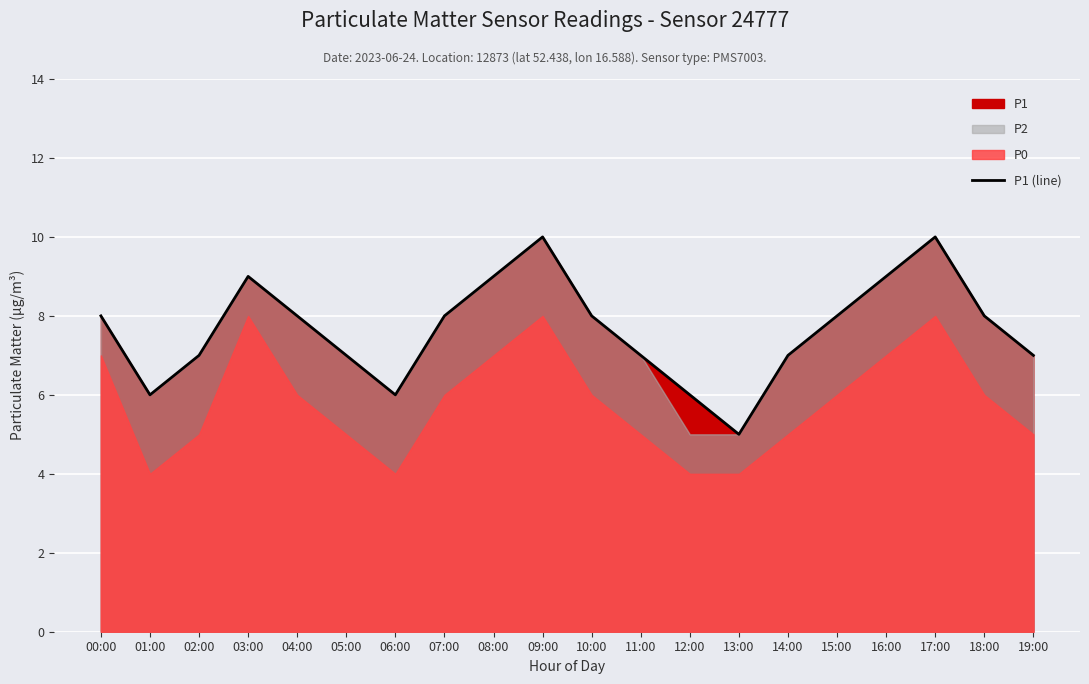

Count the number of categories in the chart.

20